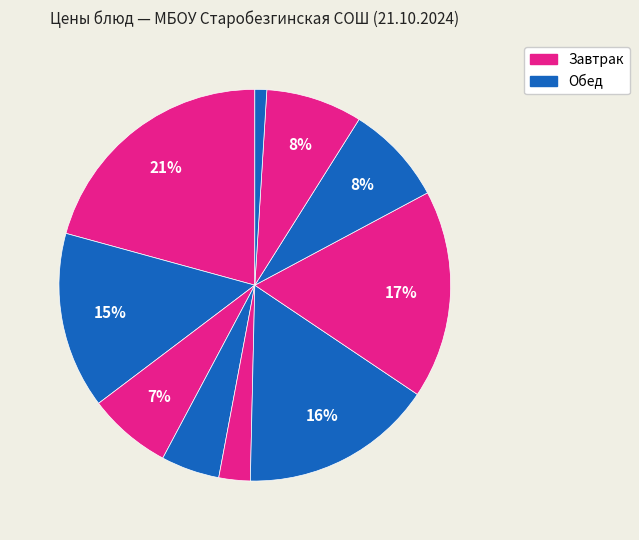

Is there any slice that represents more than half of the pie?

No